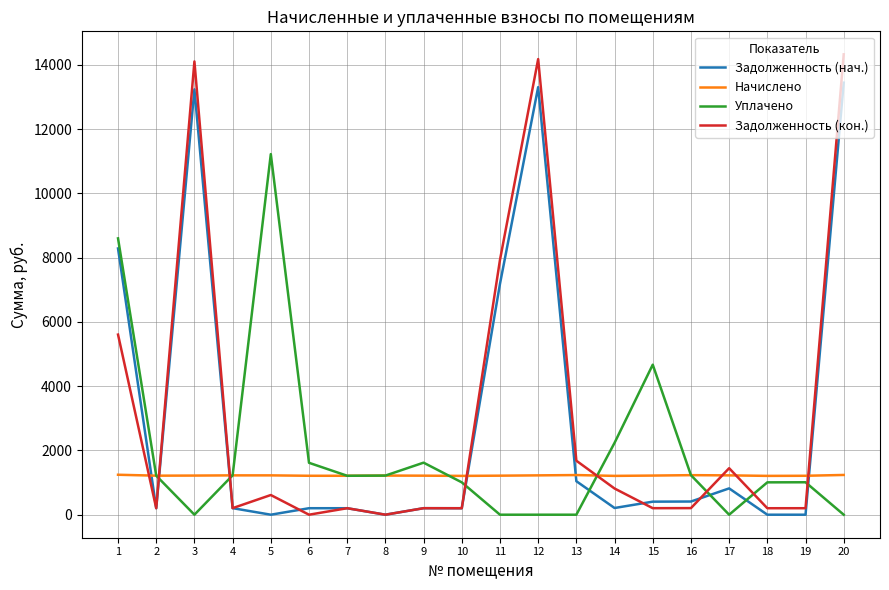

Is the value of Задолженность (кон.) at 14 greater than the value of Задолженность (нач.) at 9?

Yes